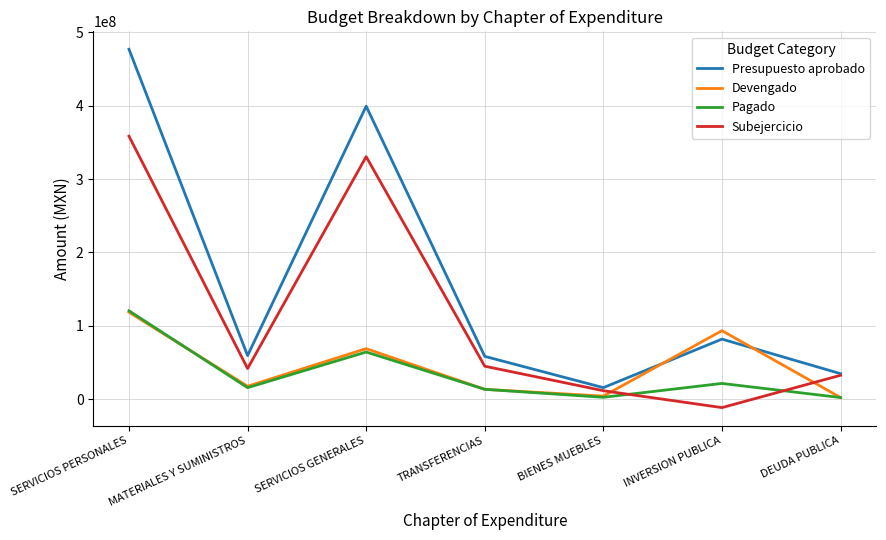

Which series has the largest range (max minus min)?

Presupuesto aprobado